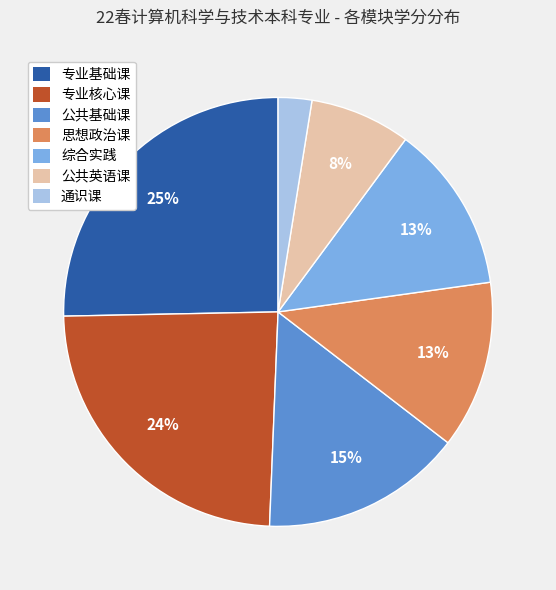

To the nearest percent, what percentage of the pie is 专业基础课?

25%